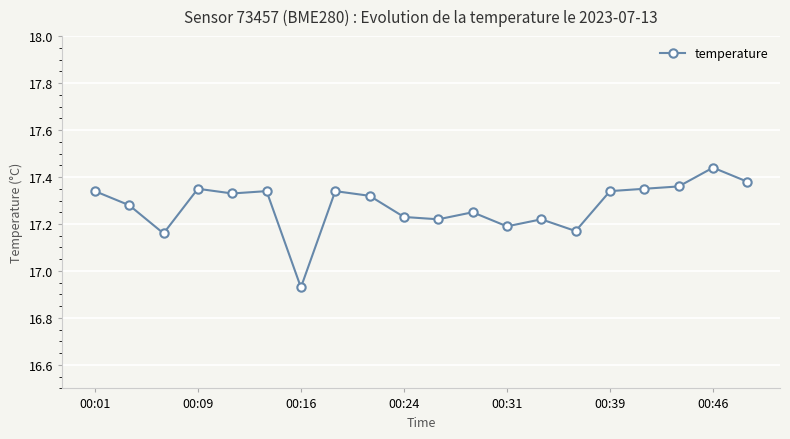

What is the difference between the maximum and minimum values?

0.5